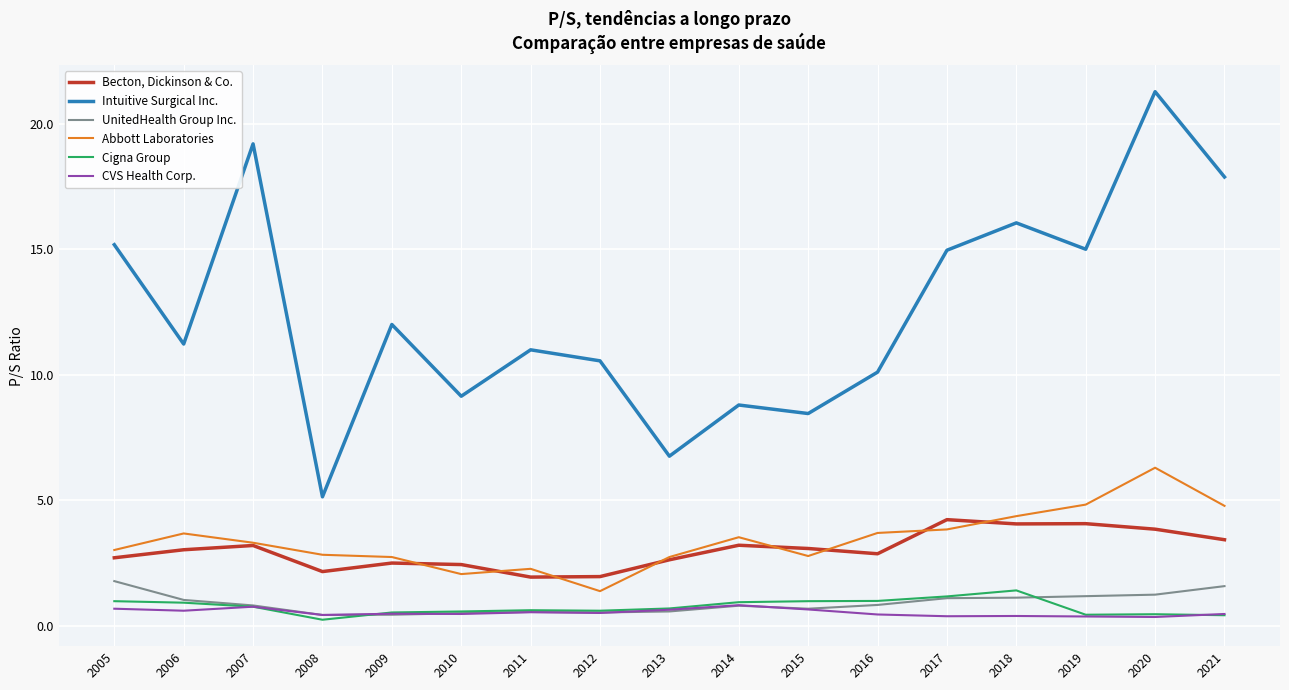

The Abbott Laboratories series shows 6.7 at 2018. True or false?

False